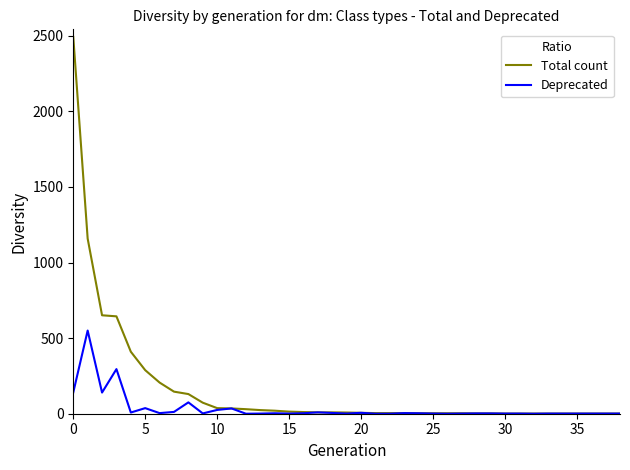

True or false: Deprecated has more than 0 interior local peaks.

True